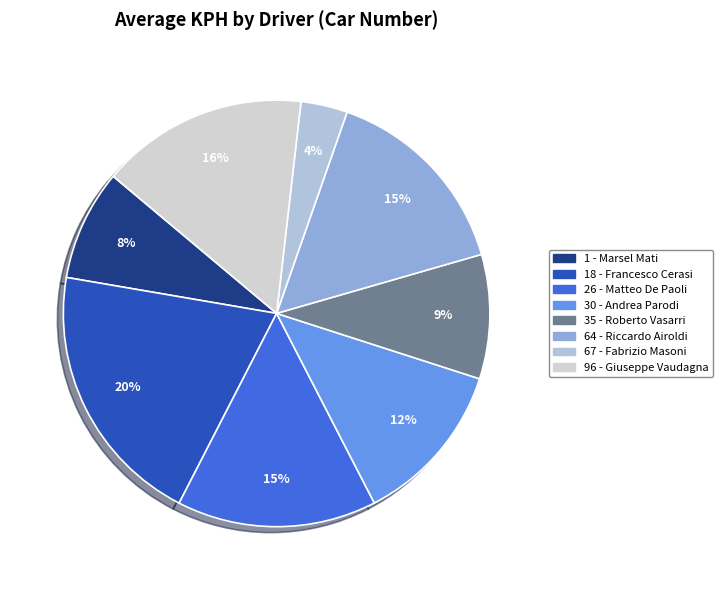

How many segments does this pie chart have?

8